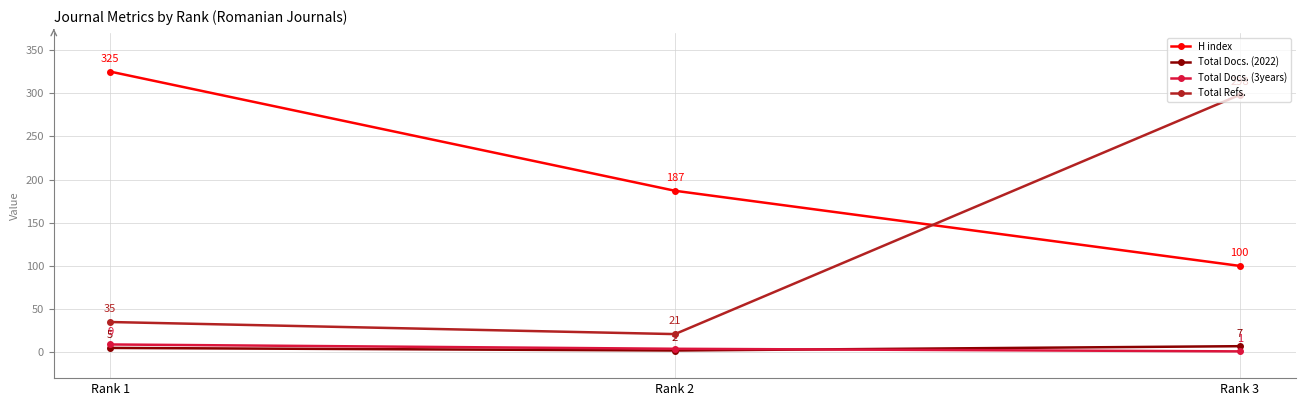

What is the spread (max minus min) of values at Rank 2?

185